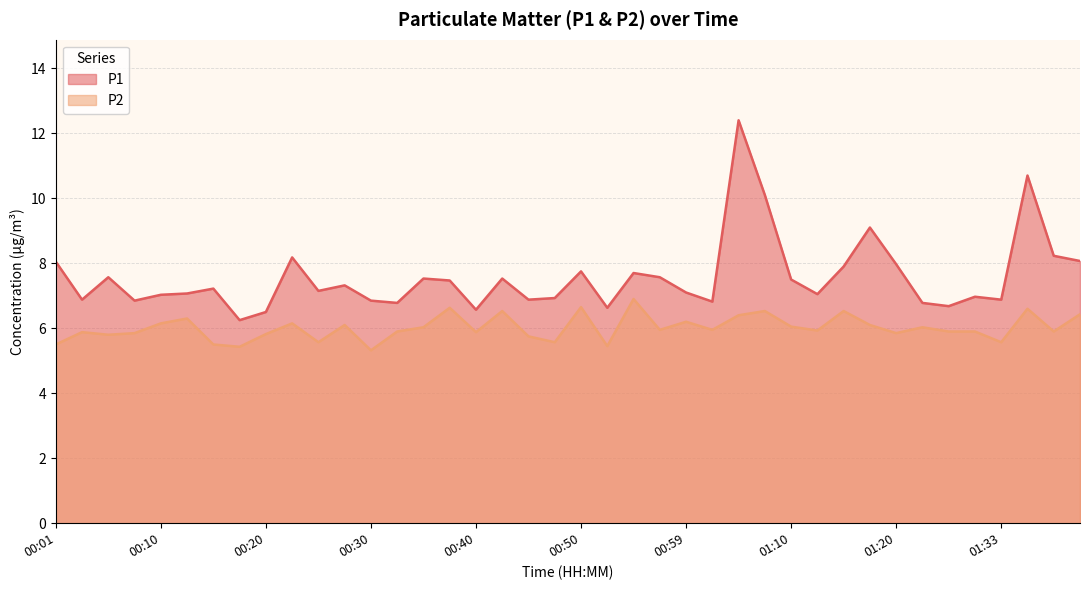

What are all the series names shown in the legend?

P1, P2